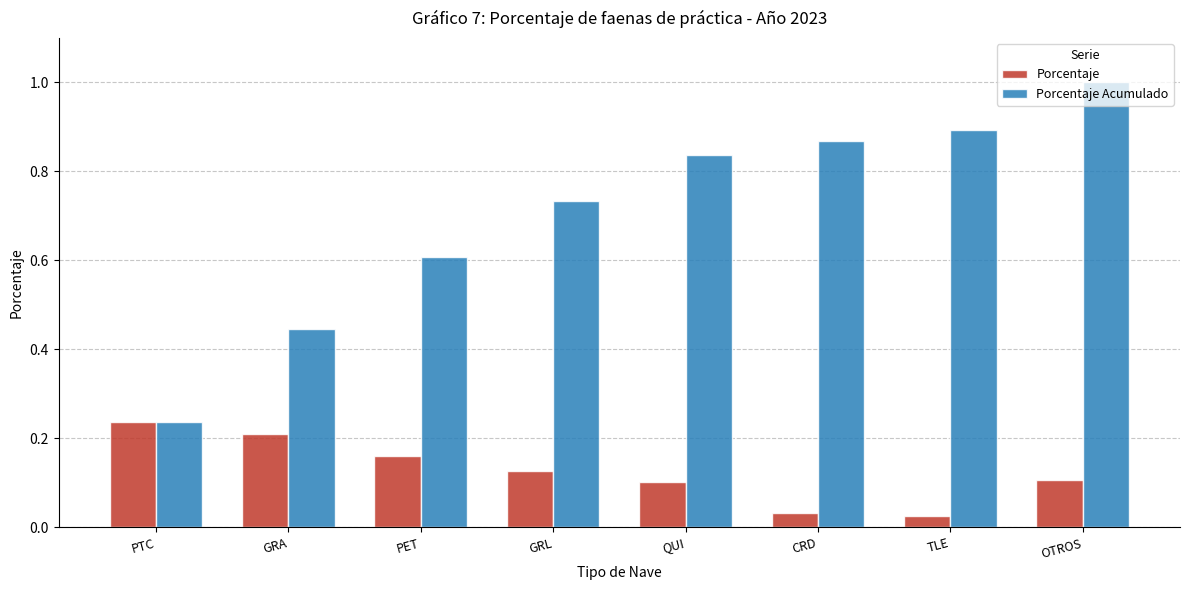

What is the sum of all Porcentaje Acumulado values?

5.6